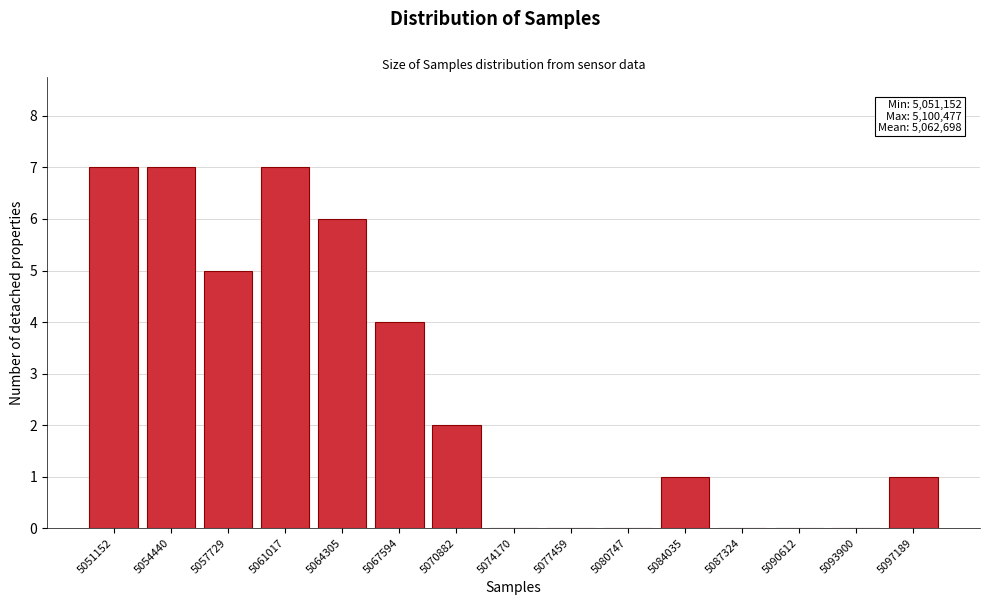

Reading right to left, what are all the values shown in this chart?

5097189=1	5093900=0	5090612=0	5087324=0	5084035=1	5080747=0	5077459=0	5074170=0	5070882=2	5067594=4	5064305=6	5061017=7	5057729=5	5054440=7	5051152=7